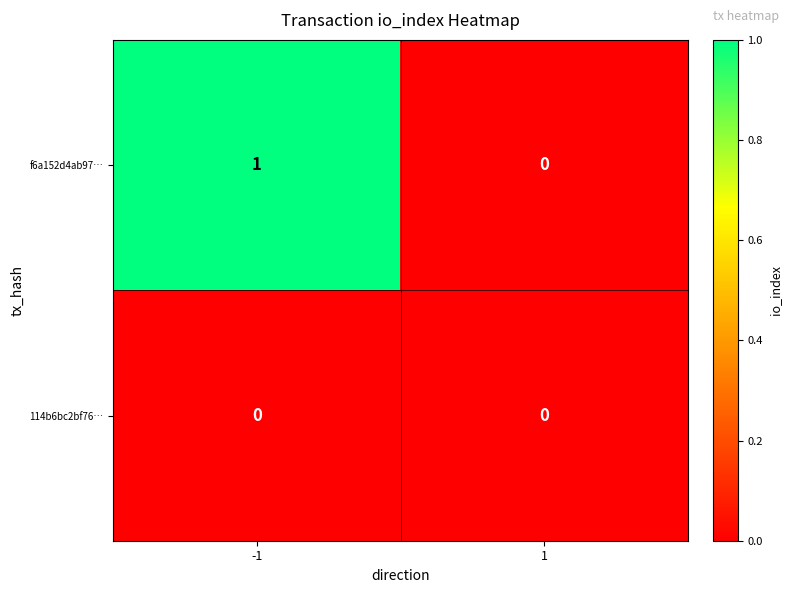

Rank the series by their average value, from lowest to highest.

114b6bc2bf76…, f6a152d4ab97…